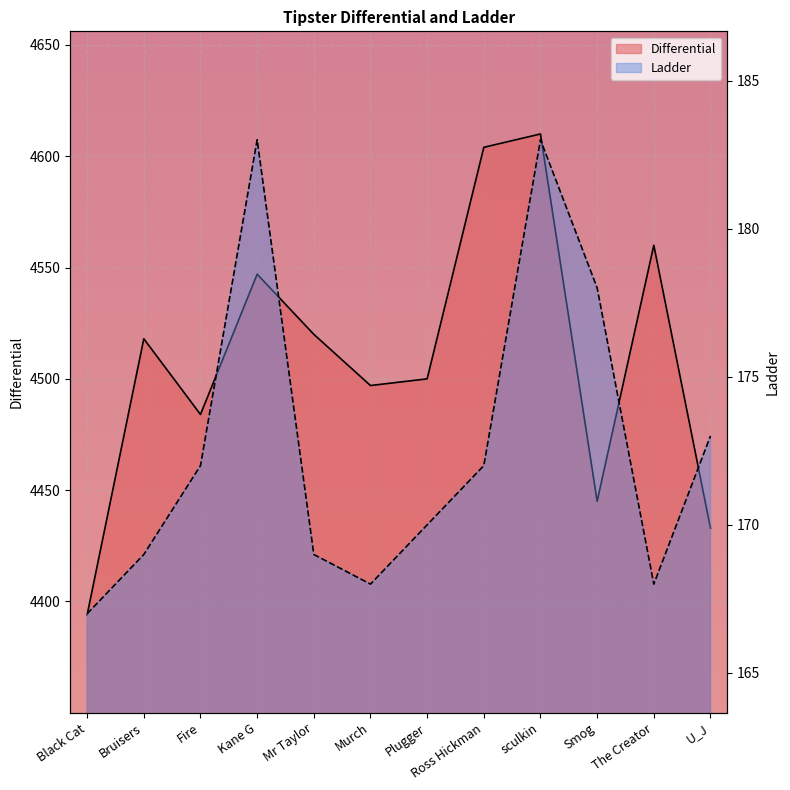

At which category is the sum across all series the highest?

sculkin